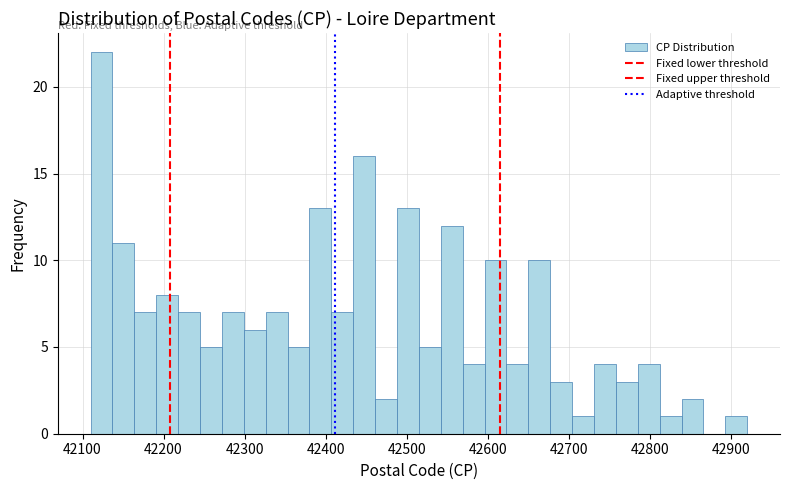

Around what value on the x-axis is the tallest bar? Give the approximate position of its centre, as read against the axis.

42120